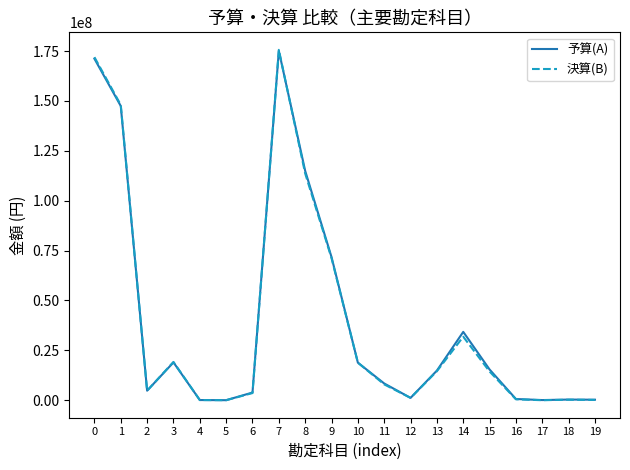

How many categories are shown in the chart?

20